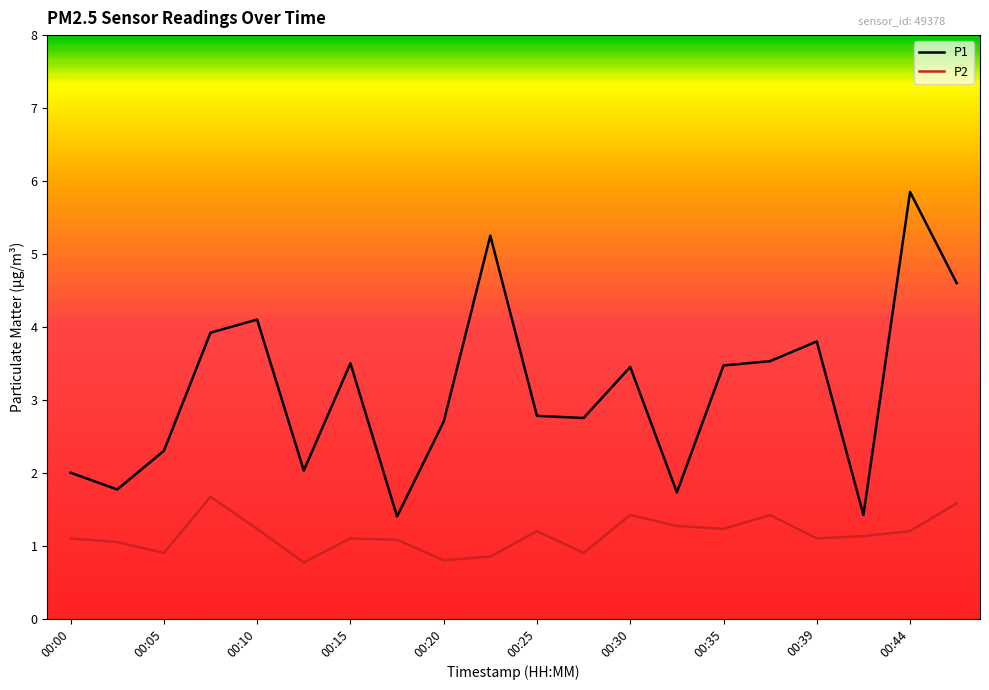

True or false: P2 and P1 cross at least once.

False